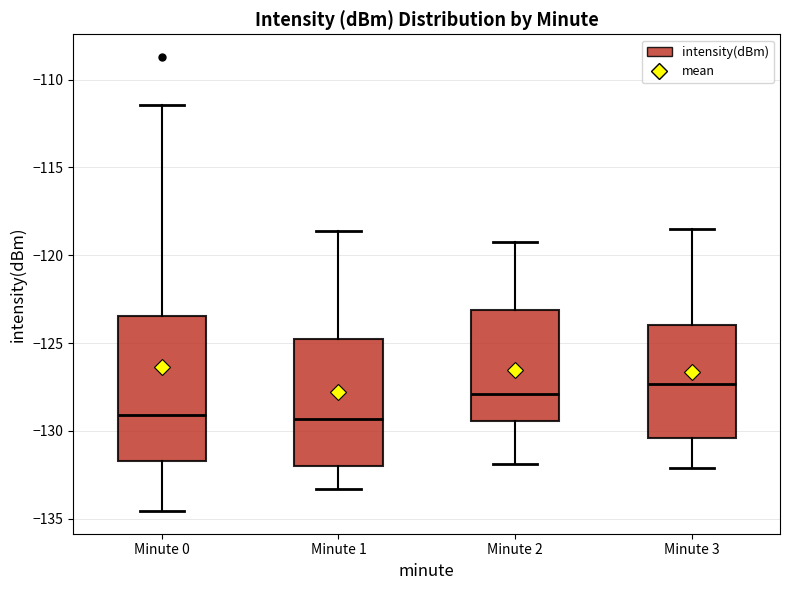

Which box is the tallest, from its lower edge to its upper edge?

Minute 0